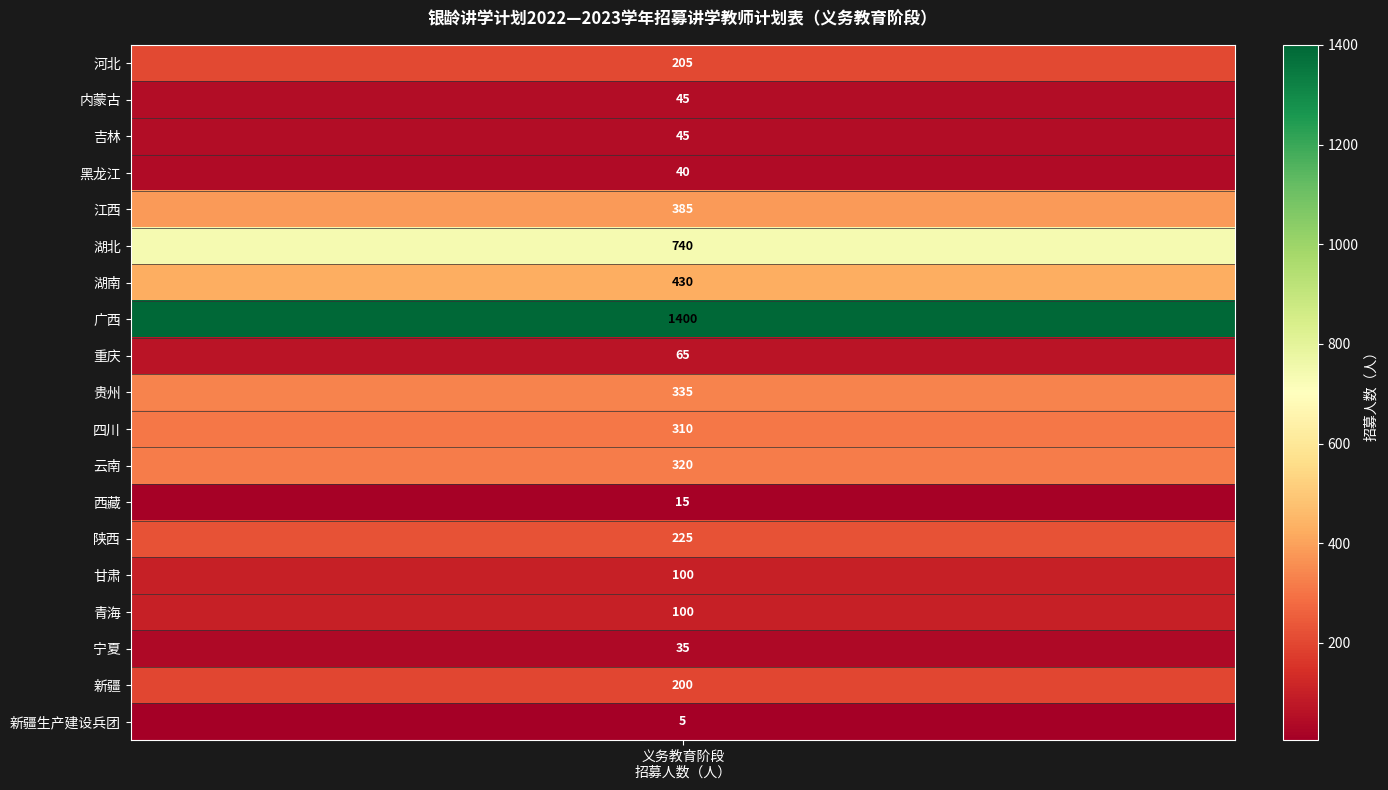

What is the difference between the values at 广西 and 黑龙江?

1360